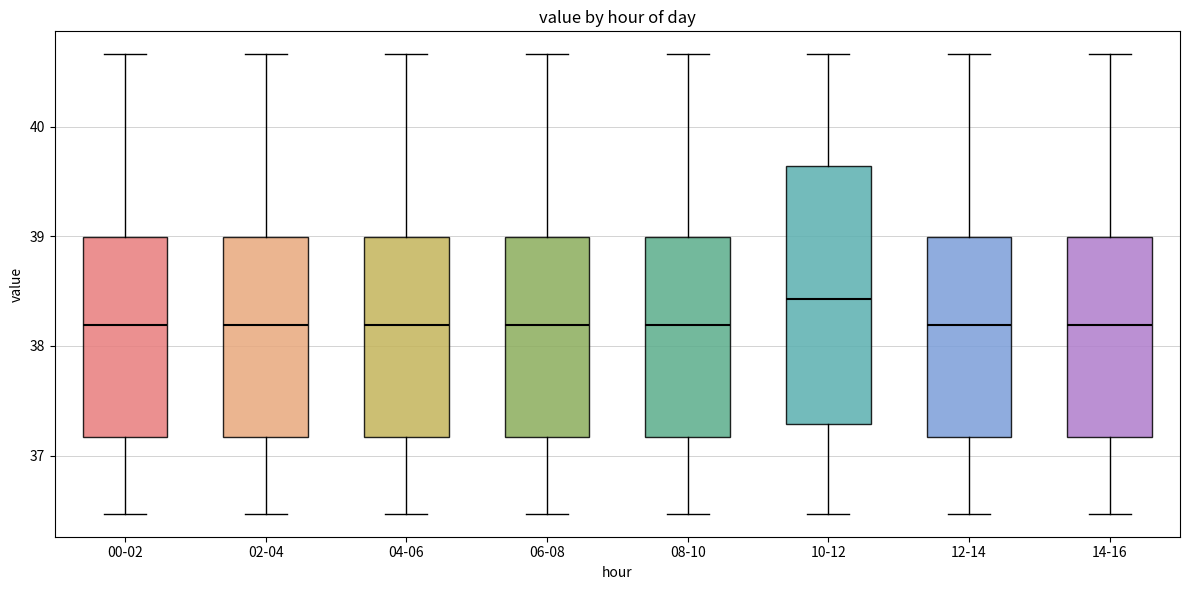

Where does the median line of the box for 00-02 sit on the y-axis? The values are not printed on the chart, so give them approximately, as read against the axis.

38.2